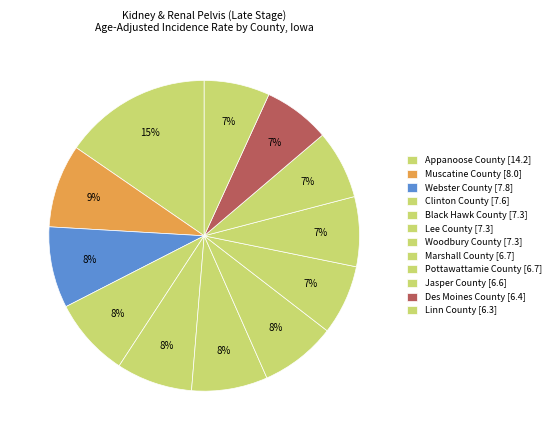

Count the number of slices in the pie.

12